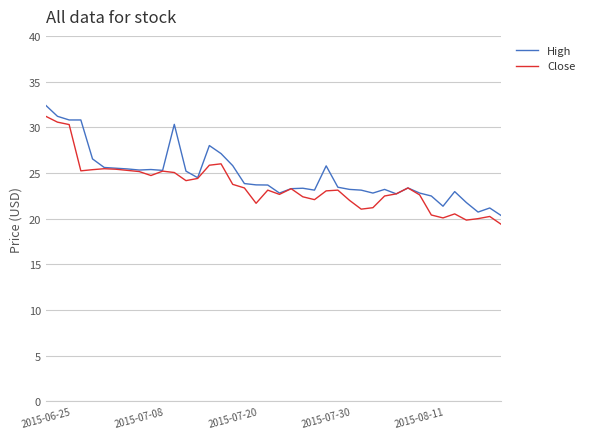

What is the minimum value for Close?

19.4